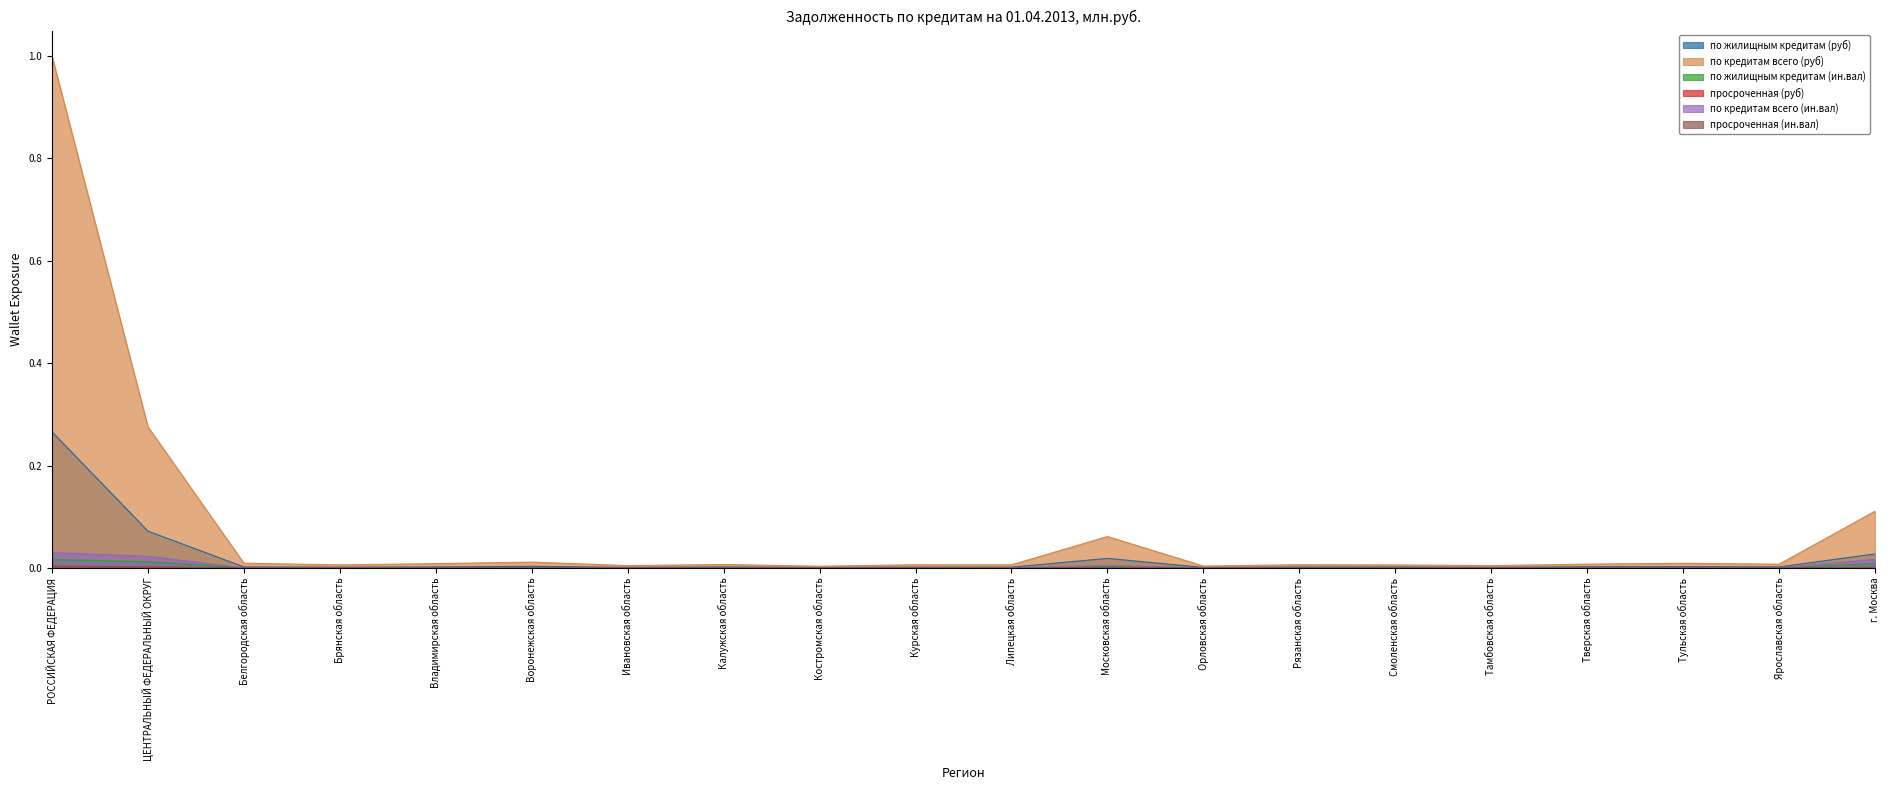

What is the label of the 3rd point from the right?

Тульская область